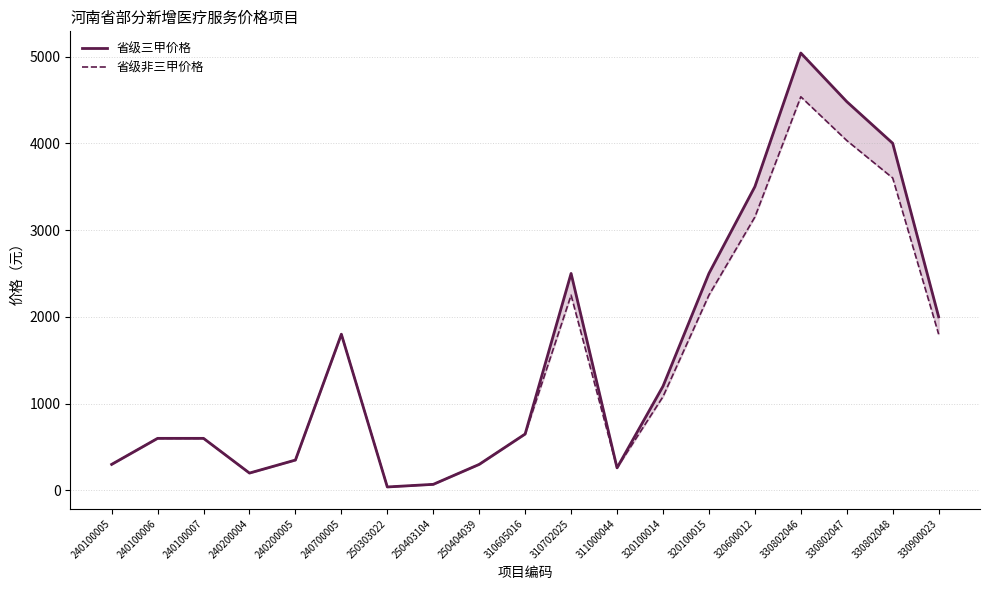

How many interior local valleys does the 省级非三甲价格 series have?

3